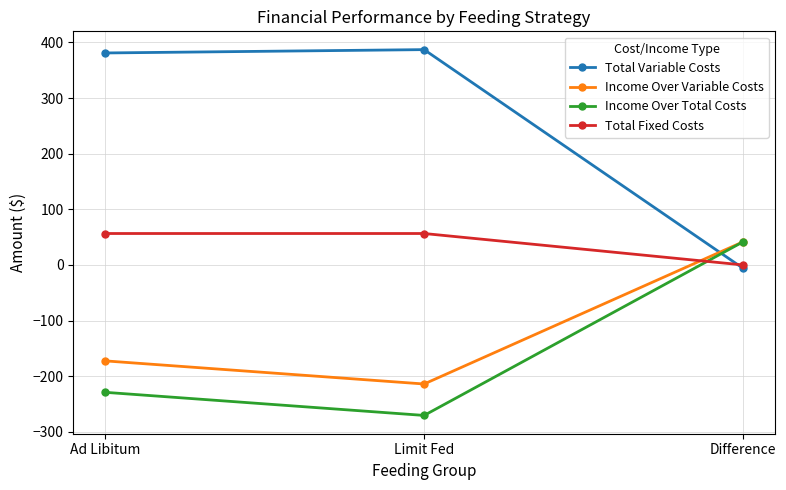

What is the difference between the maximum and minimum values in the Total Fixed Costs series?

56.5